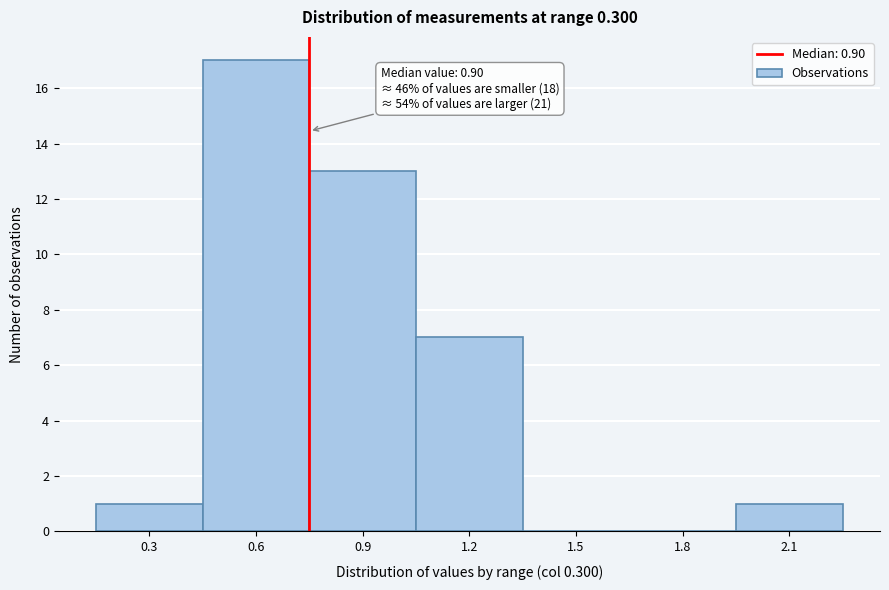

Reading left to right, what are all the values shown in this chart?

0.3=1	0.6=17	0.9=13	1.2=7	1.5=0	1.8=0	2.1=1